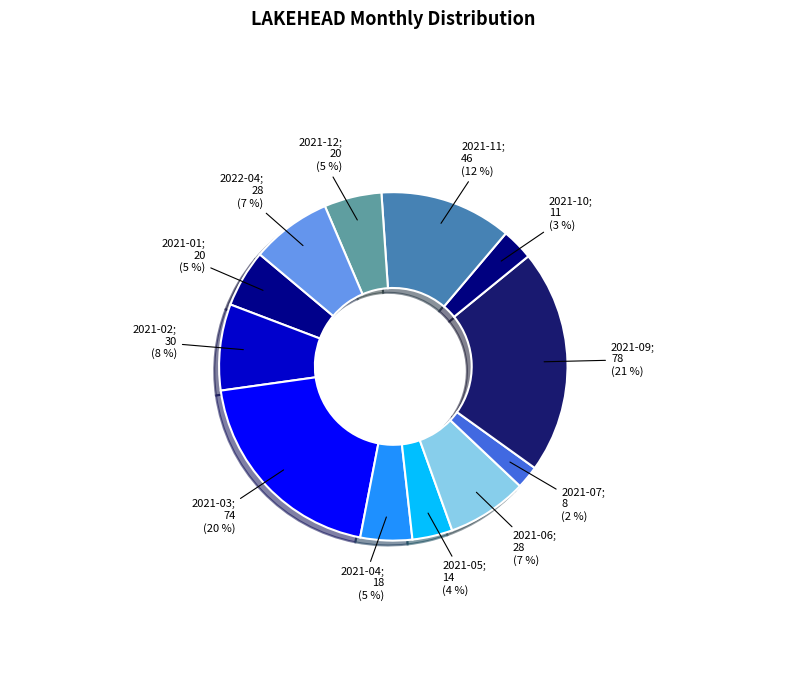

Which slice is the smallest?

2021-07